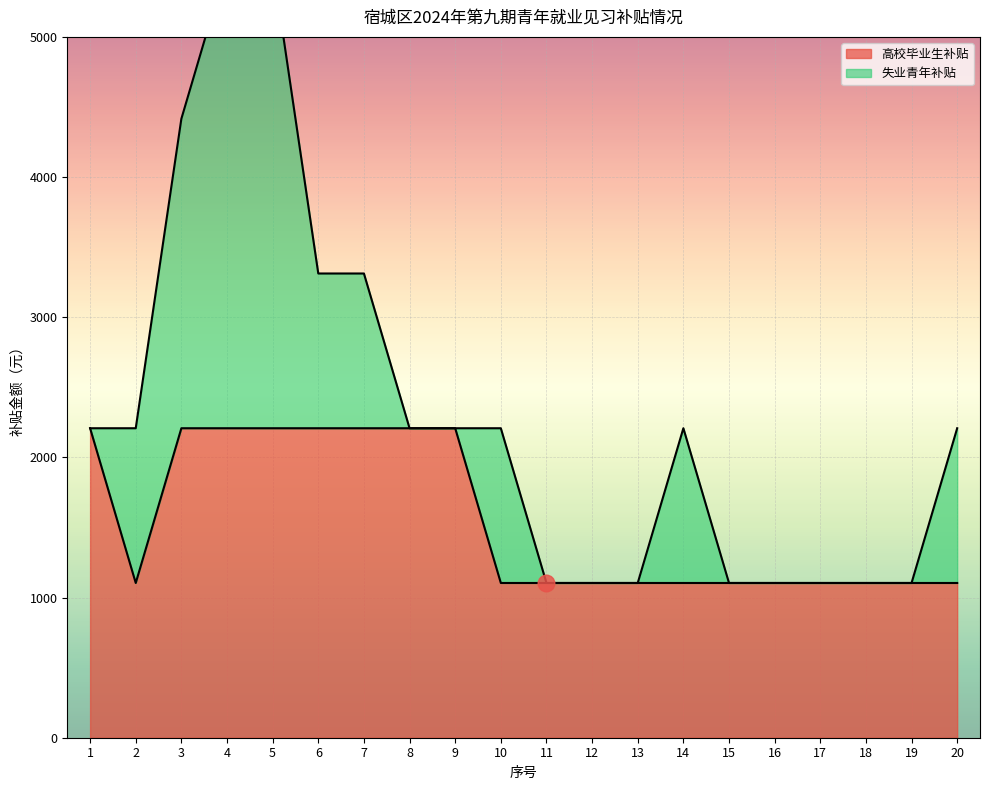

Count the values in the range 1104 to 2208.

20